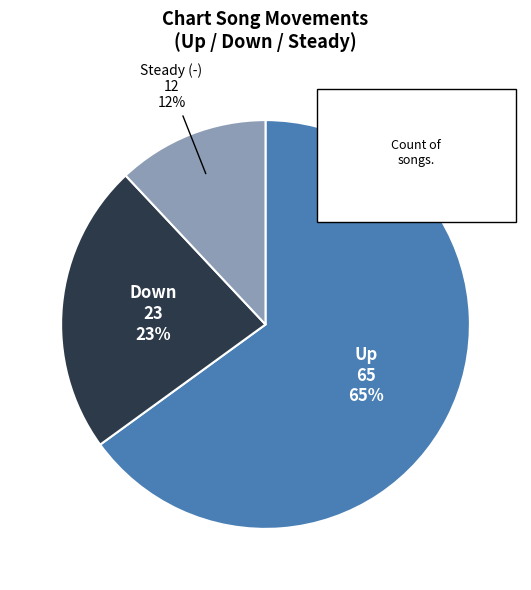

To the nearest percent, what is the difference between the down and - slice percentages?

11%